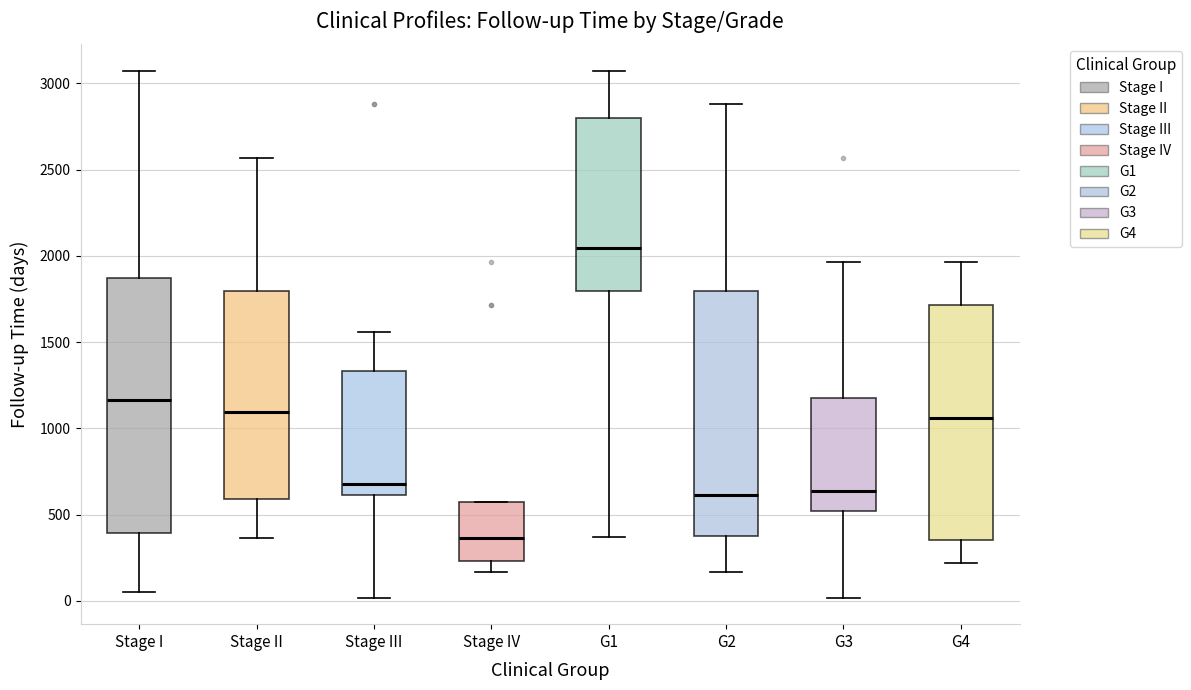

Reading left to right, transcribe this box plot: for each box, give where its median line is, the range the box spans, and where its two whiskers end, as read against the y-axis. The values are not printed on the chart, so give them approximately, as read against the axis.

Stage I: median 1150, box 400 to 1850, whiskers 50 to 3050
Stage II: median 1100, box 600 to 1800, whiskers 350 to 2550
Stage III: median 700, box 600 to 1350, whiskers 0 to 1550
Stage IV: median 350, box 250 to 550, whiskers 150 to 550
G1: median 2050, box 1800 to 2800, whiskers 350 to 3050
G2: median 600, box 400 to 1800, whiskers 150 to 2900
G3: median 650, box 500 to 1200, whiskers 0 to 1950
G4: median 1050, box 350 to 1700, whiskers 200 to 1950